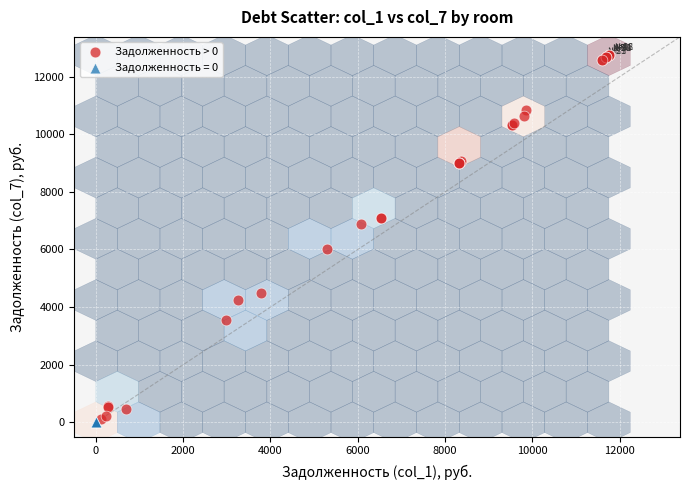

Which series reaches the maximum Y coordinate?

Задолженность > 0